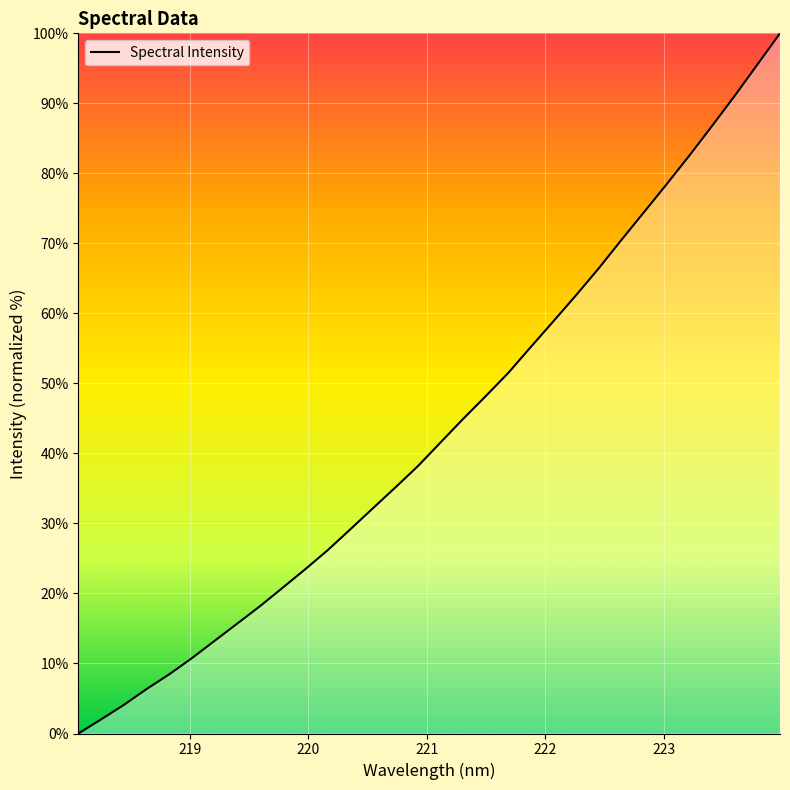

What is the greatest value displayed?

100.0